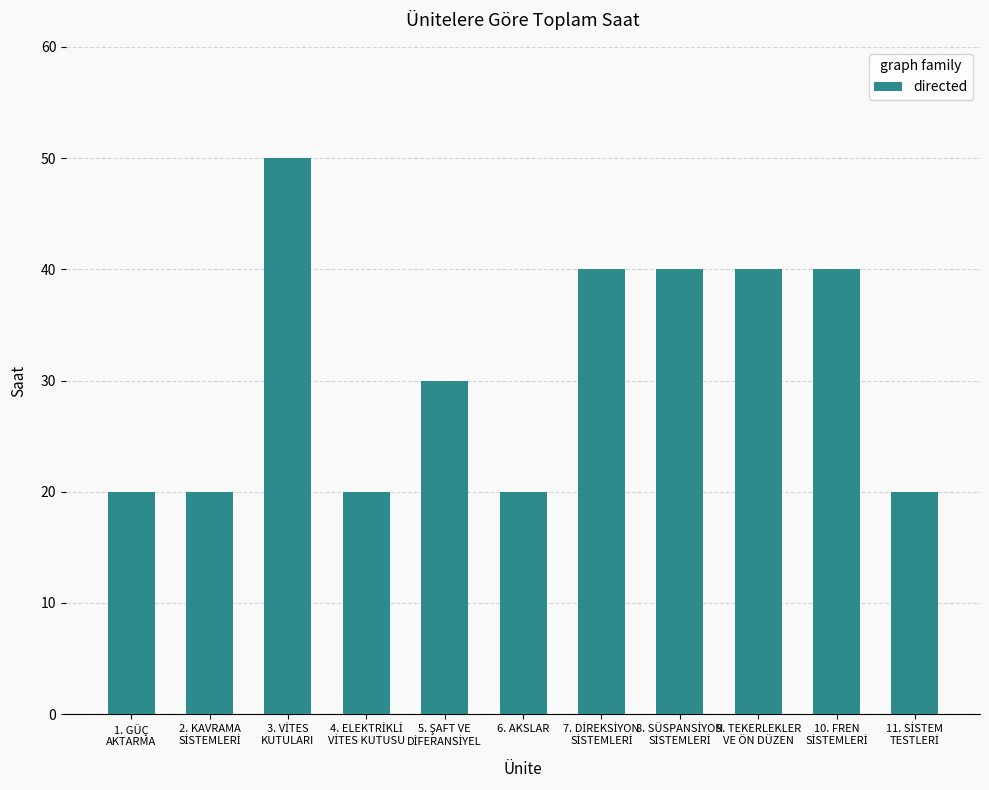

What is the sum of all values?

340